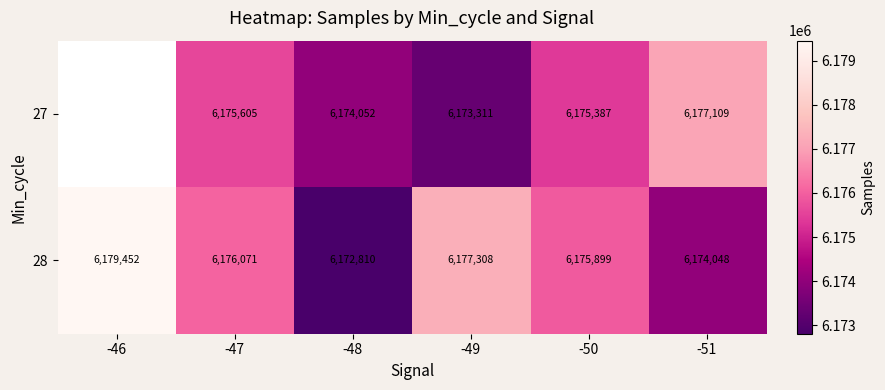

The value of 27 at -48 is 1853050.3. True or false?

False